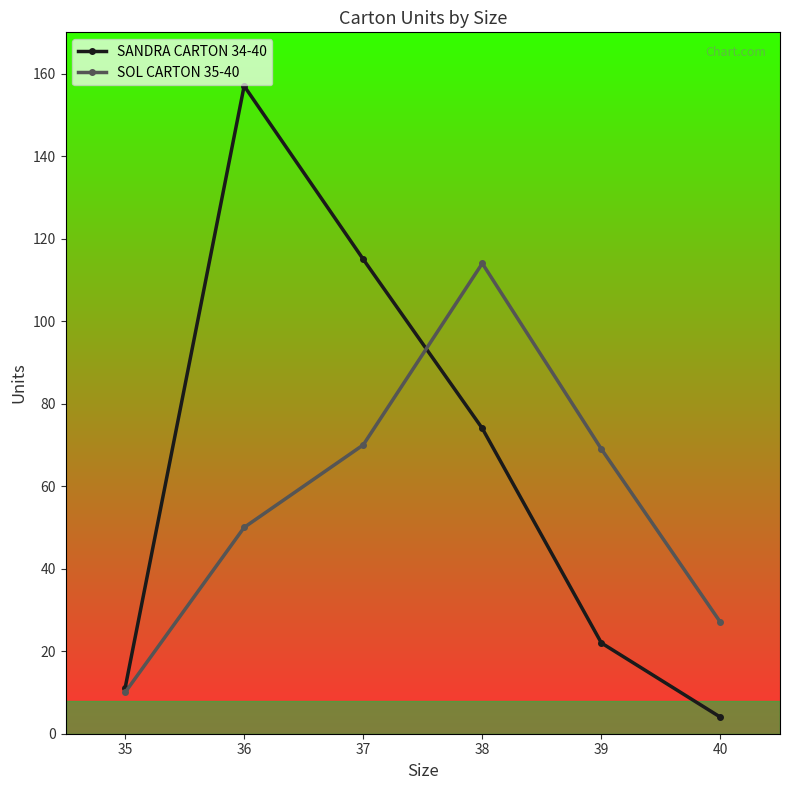

How many data points does each series have?

6